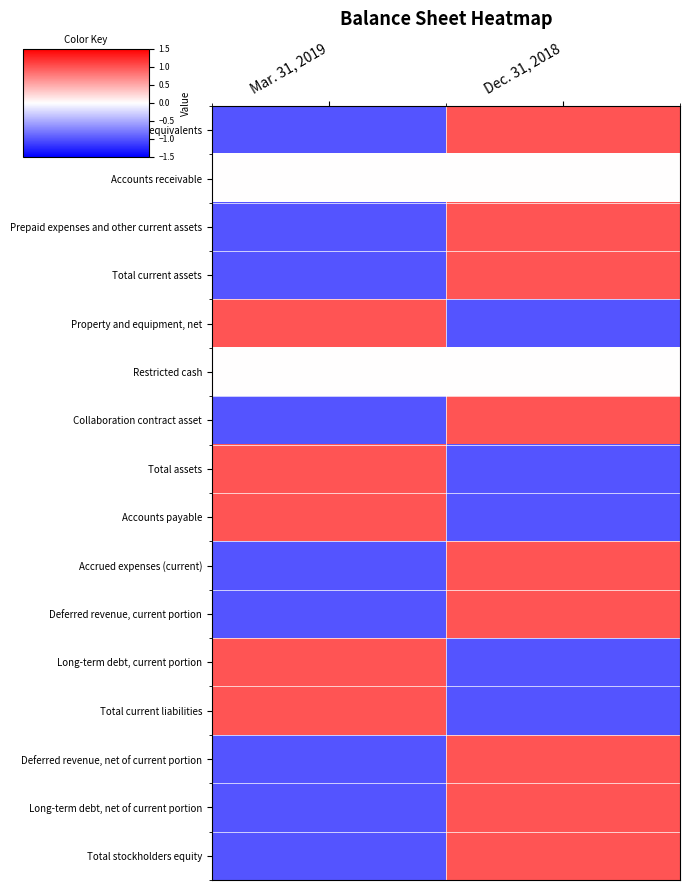

What is the smallest value displayed?

-1